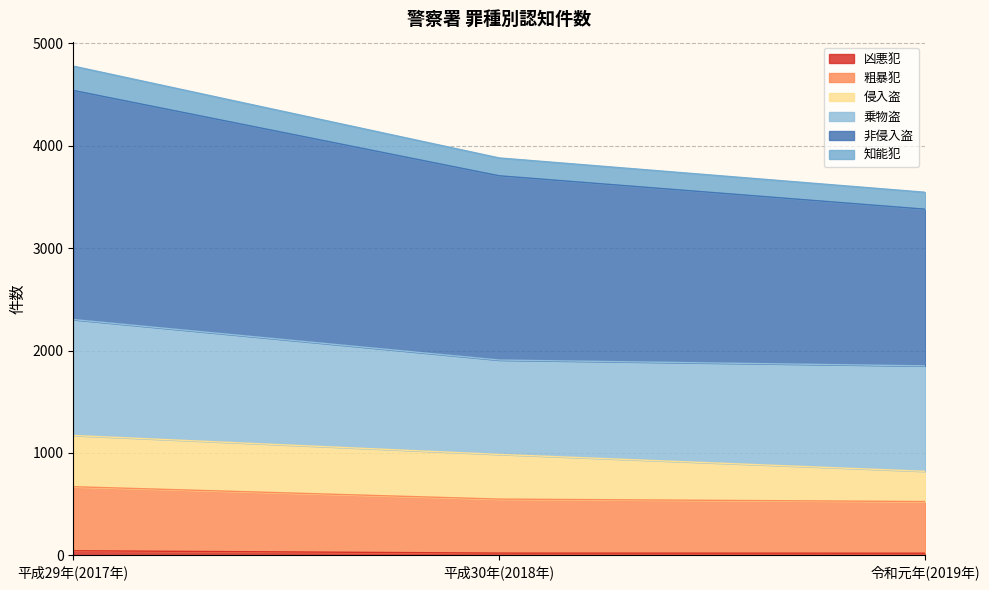

Does the chart display data point markers on the line(s)?

No